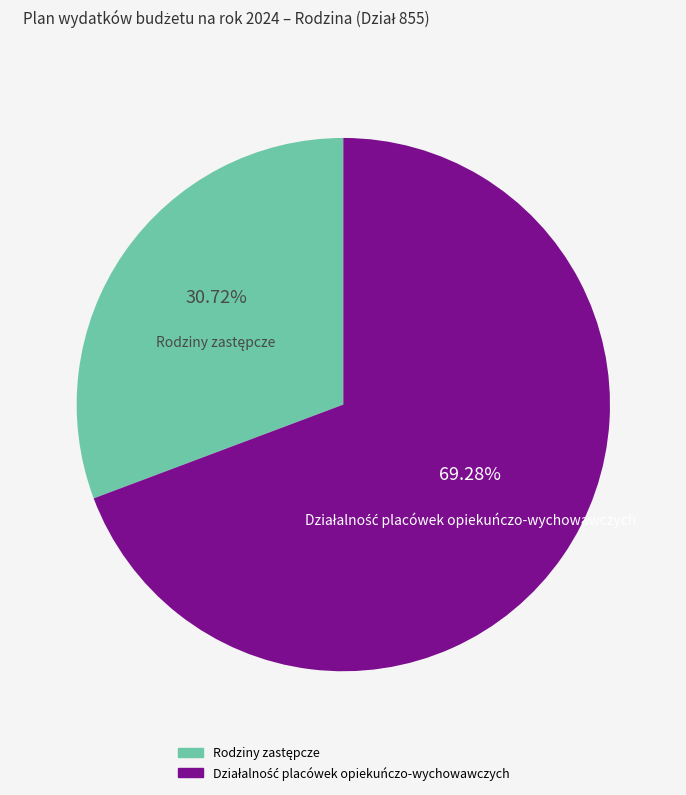

Does any single category account for the majority?

Yes